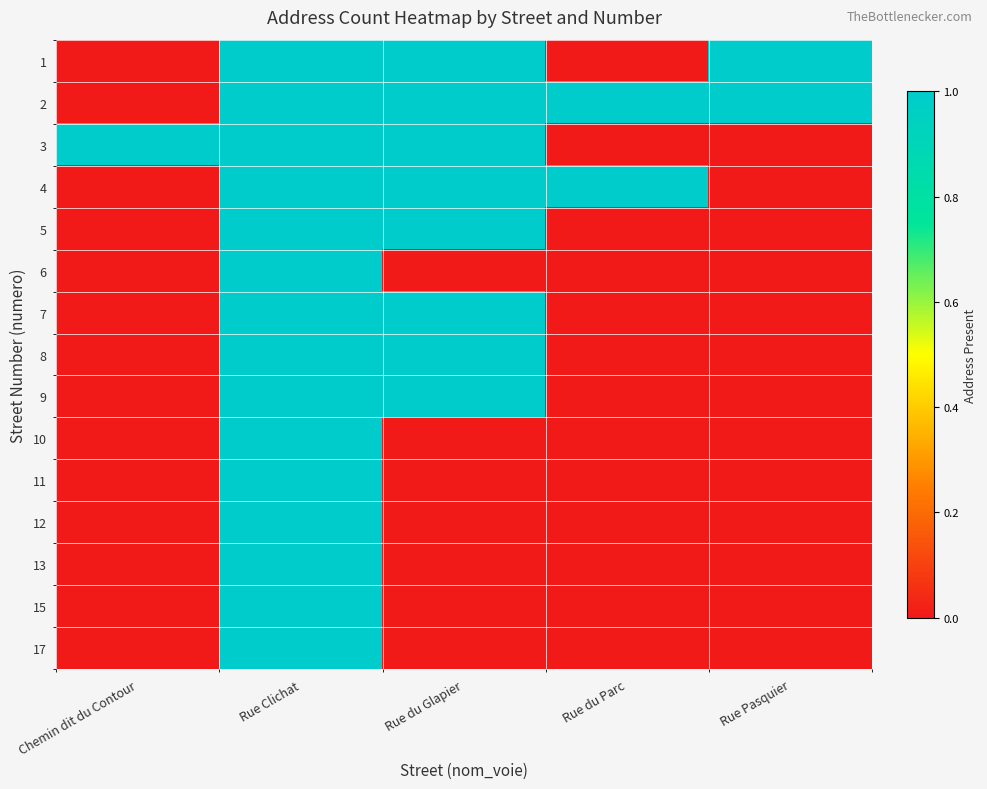

Reading left to right, transcribe all the data shown in this chart.

1: Chemin dit du Contour=0	Rue Clichat=1	Rue du Glapier=1	Rue du Parc=0	Rue Pasquier=1
2: Chemin dit du Contour=0	Rue Clichat=1	Rue du Glapier=1	Rue du Parc=1	Rue Pasquier=1
3: Chemin dit du Contour=1	Rue Clichat=1	Rue du Glapier=1	Rue du Parc=0	Rue Pasquier=0
4: Chemin dit du Contour=0	Rue Clichat=1	Rue du Glapier=1	Rue du Parc=1	Rue Pasquier=0
5: Chemin dit du Contour=0	Rue Clichat=1	Rue du Glapier=1	Rue du Parc=0	Rue Pasquier=0
6: Chemin dit du Contour=0	Rue Clichat=1	Rue du Glapier=0	Rue du Parc=0	Rue Pasquier=0
7: Chemin dit du Contour=0	Rue Clichat=1	Rue du Glapier=1	Rue du Parc=0	Rue Pasquier=0
8: Chemin dit du Contour=0	Rue Clichat=1	Rue du Glapier=1	Rue du Parc=0	Rue Pasquier=0
9: Chemin dit du Contour=0	Rue Clichat=1	Rue du Glapier=1	Rue du Parc=0	Rue Pasquier=0
10: Chemin dit du Contour=0	Rue Clichat=1	Rue du Glapier=0	Rue du Parc=0	Rue Pasquier=0
11: Chemin dit du Contour=0	Rue Clichat=1	Rue du Glapier=0	Rue du Parc=0	Rue Pasquier=0
12: Chemin dit du Contour=0	Rue Clichat=1	Rue du Glapier=0	Rue du Parc=0	Rue Pasquier=0
13: Chemin dit du Contour=0	Rue Clichat=1	Rue du Glapier=0	Rue du Parc=0	Rue Pasquier=0
15: Chemin dit du Contour=0	Rue Clichat=1	Rue du Glapier=0	Rue du Parc=0	Rue Pasquier=0
17: Chemin dit du Contour=0	Rue Clichat=1	Rue du Glapier=0	Rue du Parc=0	Rue Pasquier=0